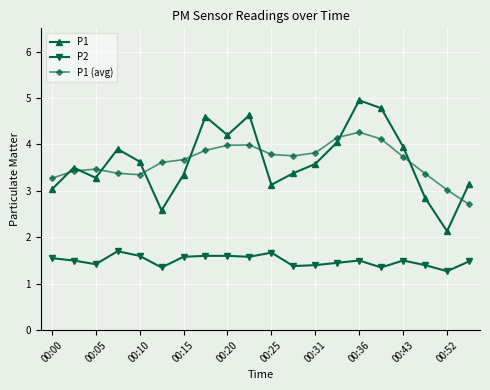

Rank the series by their maximum value, from highest to lowest.

P1, P1 (avg), P2